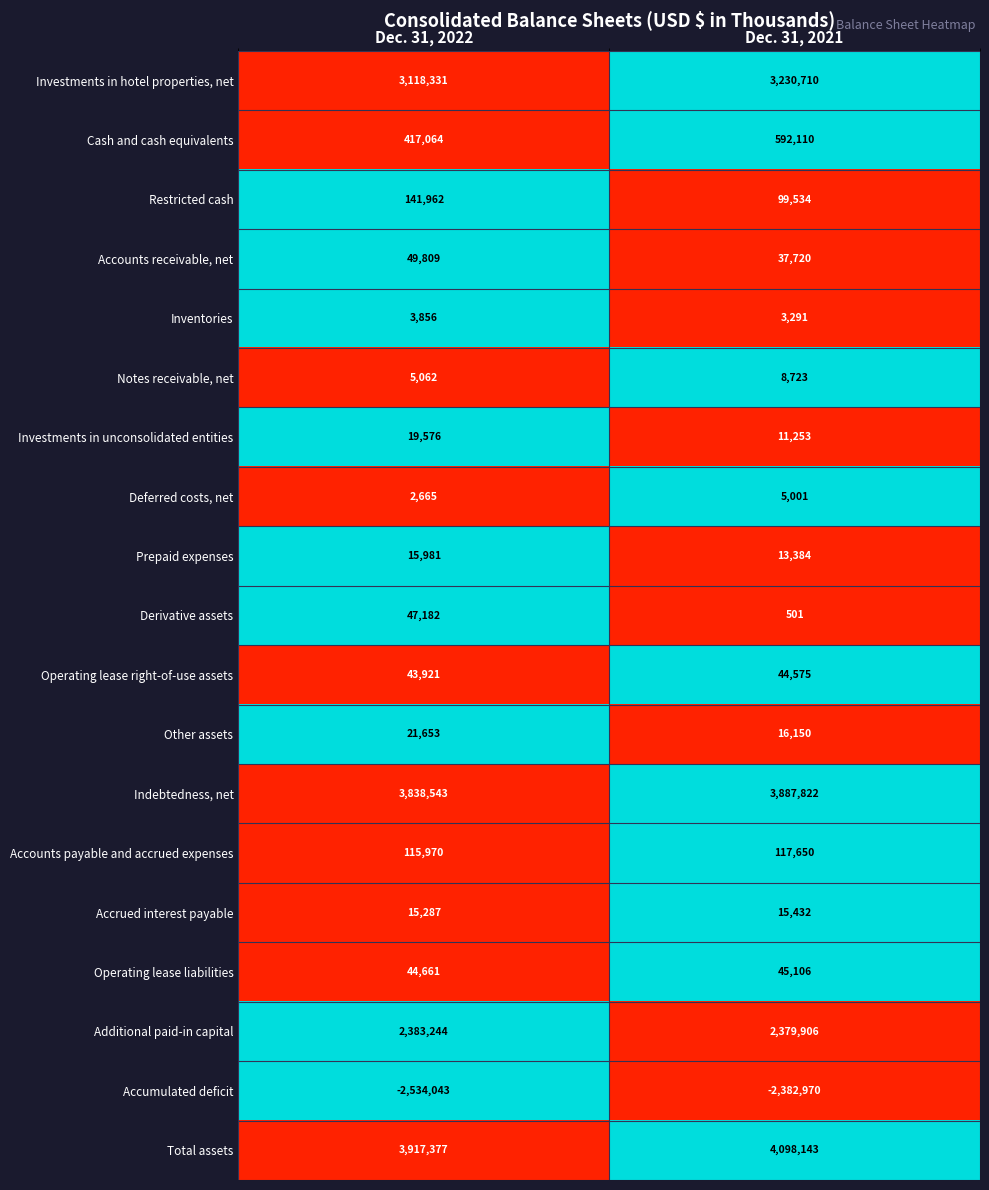

List the series in order of their peak value, highest first.

Total assets, Indebtedness, net, Investments in hotel properties, net, Additional paid-in capital, Cash and cash equivalents, Restricted cash, Accounts payable and accrued expenses, Accounts receivable, net, Derivative assets, Operating lease liabilities, Operating lease right-of-use assets, Other assets, Investments in unconsolidated entities, Prepaid expenses, Accrued interest payable, Notes receivable, net, Deferred costs, net, Inventories, Accumulated deficit